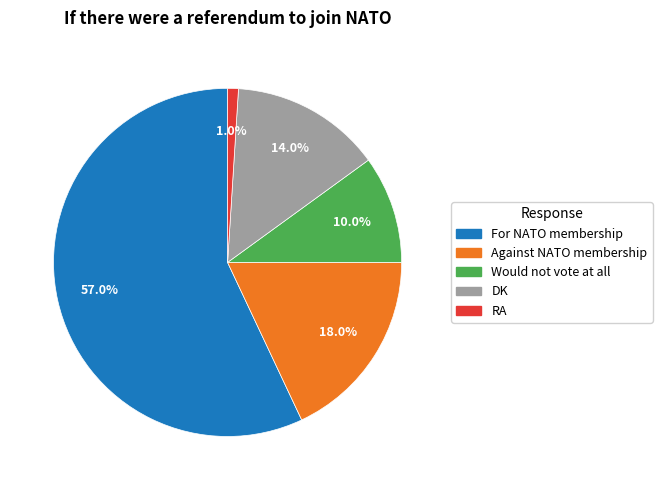

What is the ratio of the value at RA to the value at Would not vote at all?

0.1